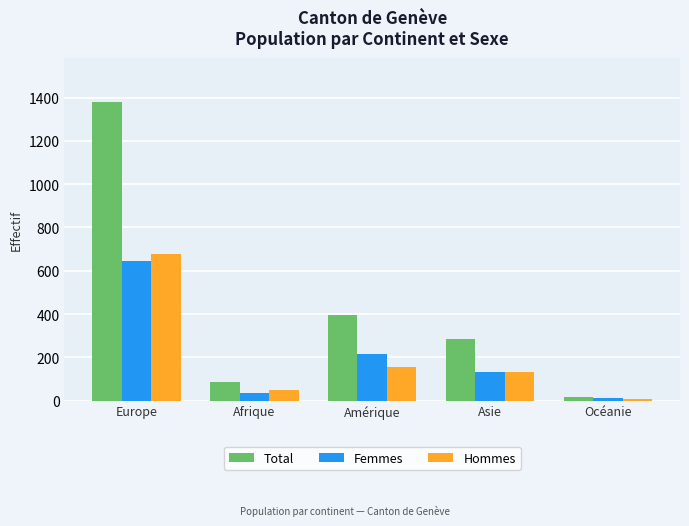

The value of Total at Amérique is 635. True or false?

False